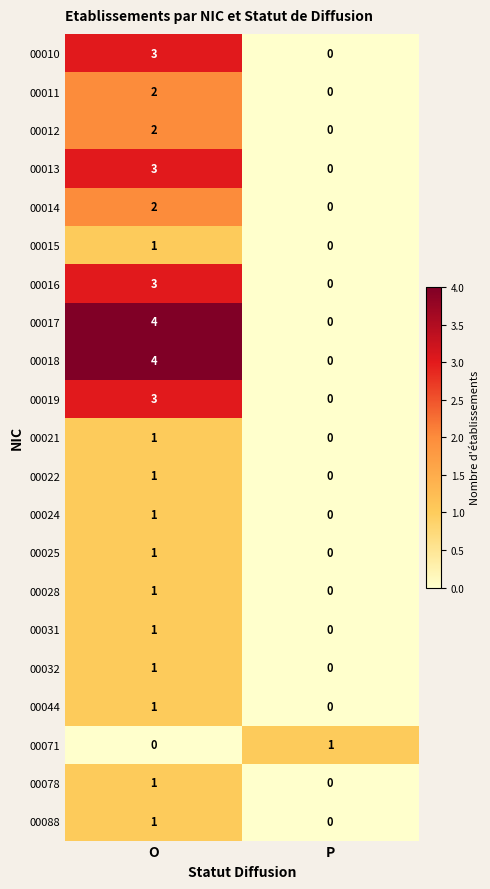

Rank the categories by 00011 value from lowest to highest.

P, O